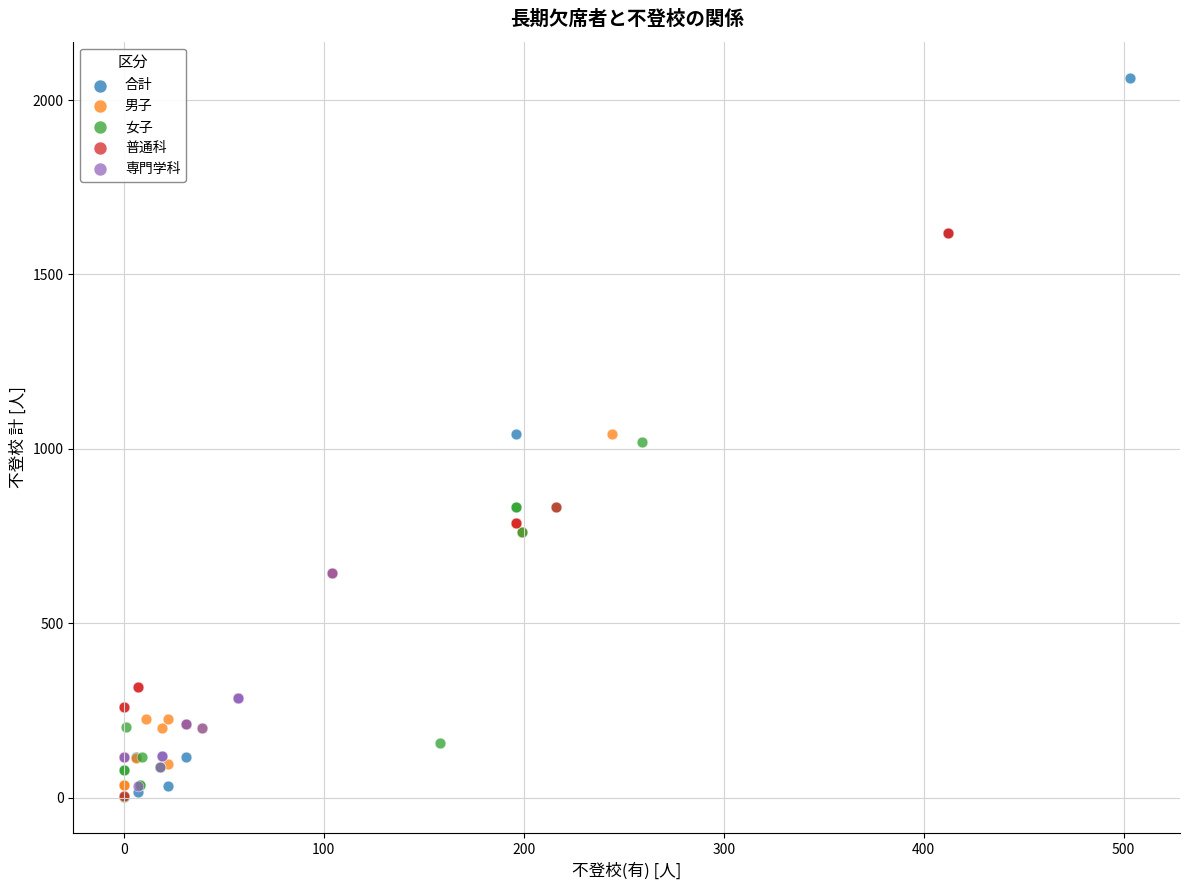

Which series has the largest Y range (max minus min)?

合計